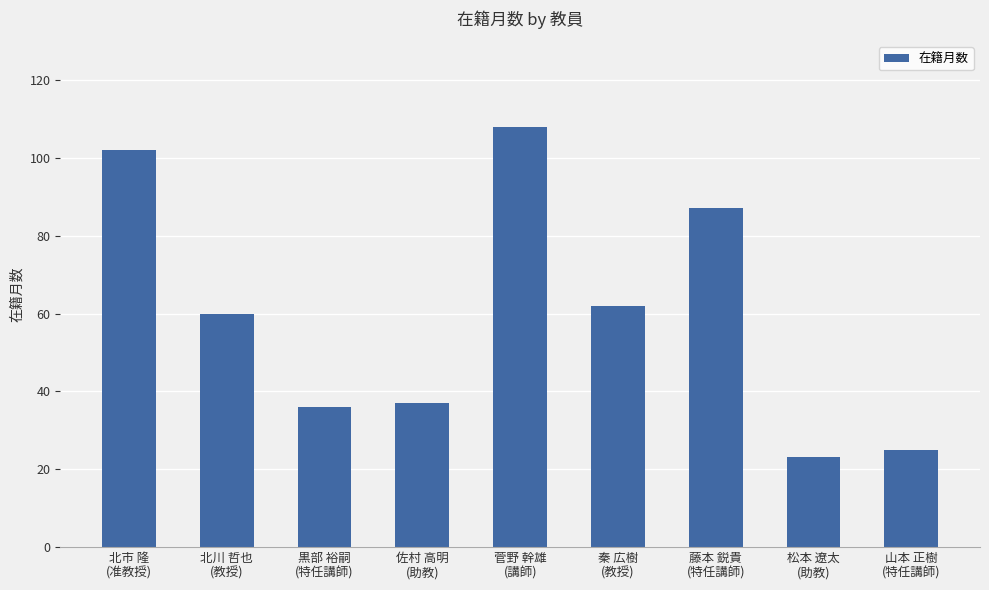

What is the change in value from 秦 広樹
(教授) to 松本 遼太
(助教)?

-39